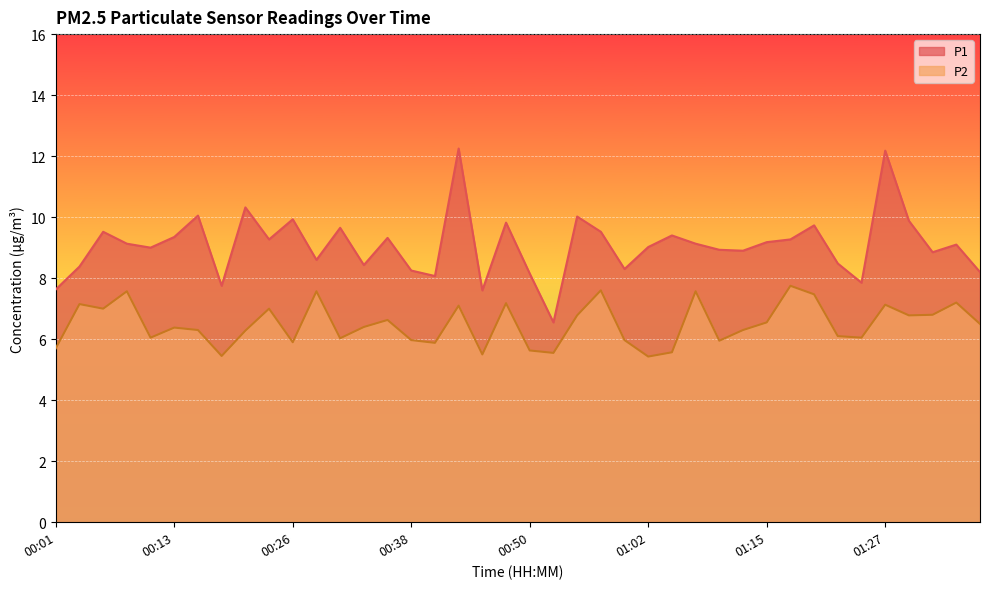

At which category does P2 reach its first local peak?

00:04